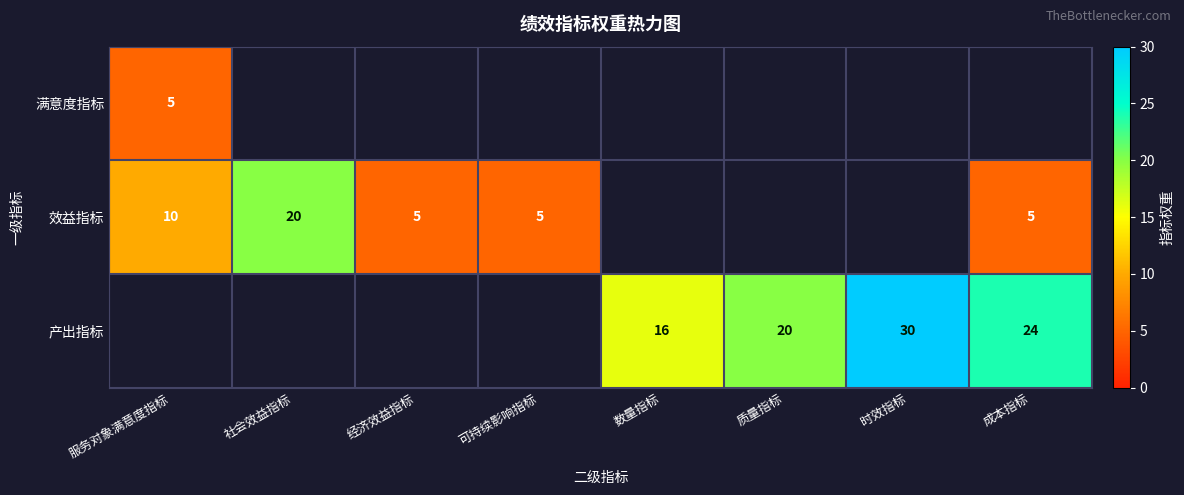

The 满意度指标 series shows 8 at 服务对象满意度指标. True or false?

False